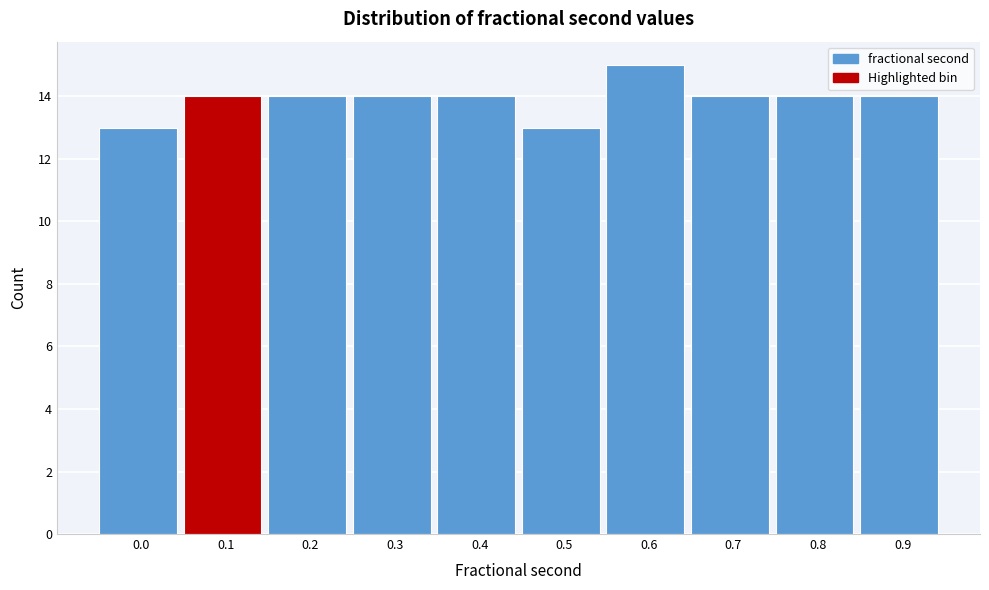

Reading left to right, extract all data points from this chart.

13	14	14	14	14	13	15	14	14	14